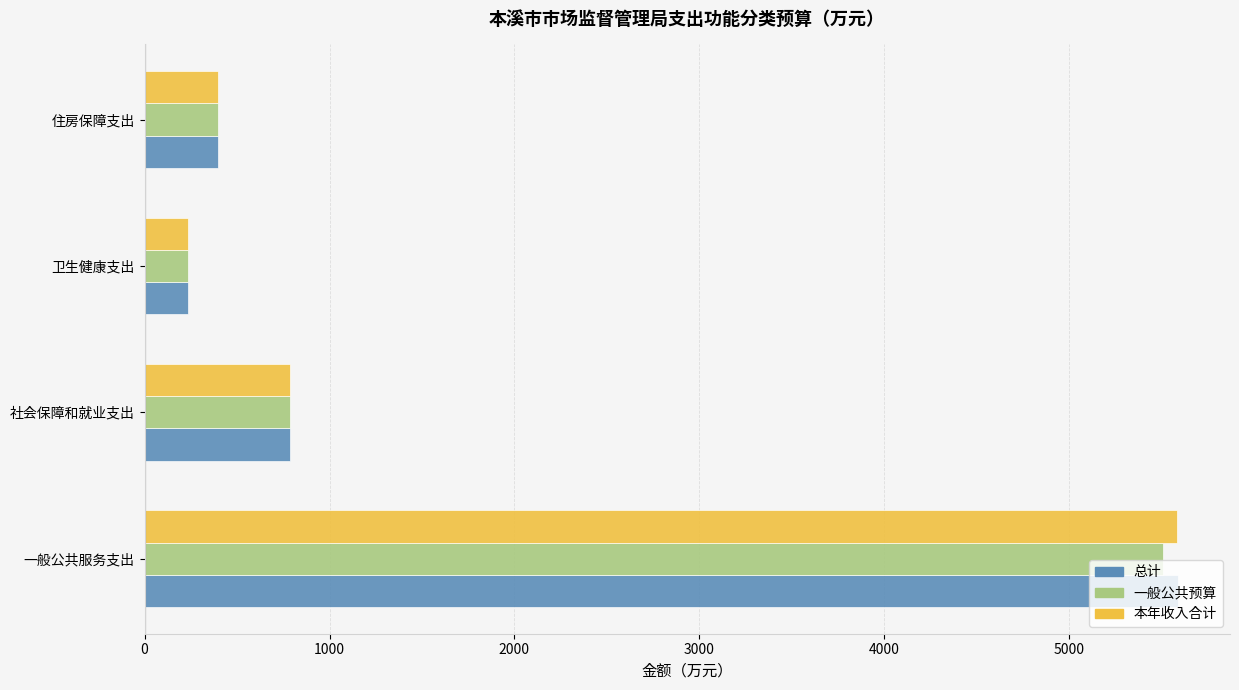

What is the difference between the maximum and minimum values in the 一般公共预算 series?

5272.3